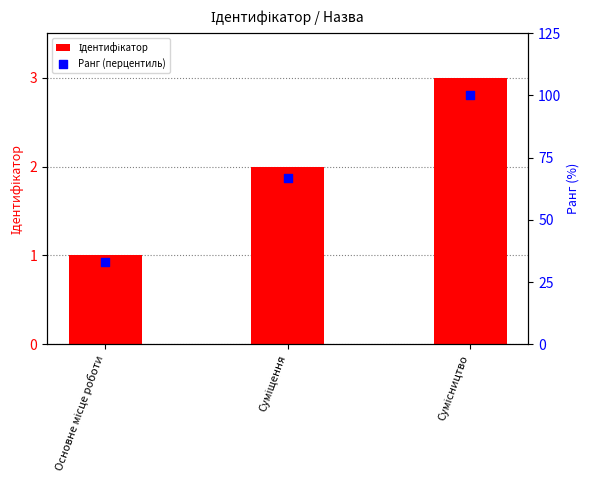

Which series has the widest spread of Y values?

Ранг (перцентиль)